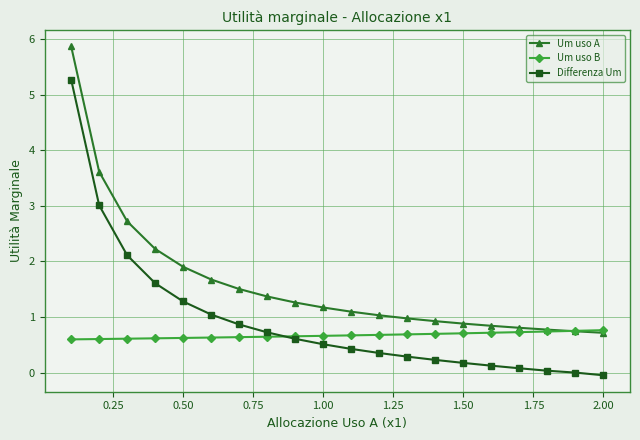

What is the value of the Um uso A point at the 1st from the left?

5.9